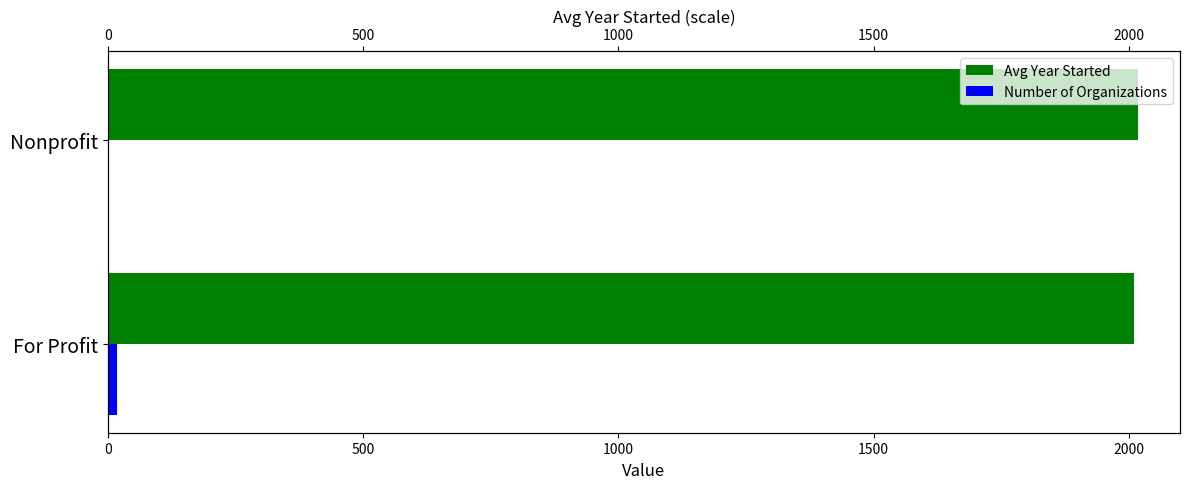

Which series changed the most between For Profit and Nonprofit?

Number of Organizations